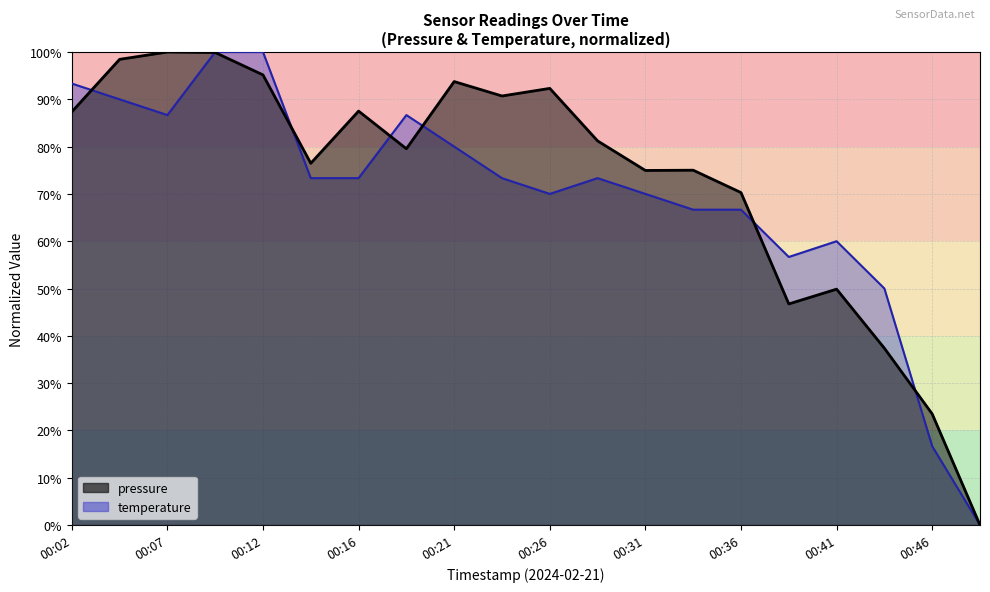

Does the chart display data point markers on the line(s)?

No